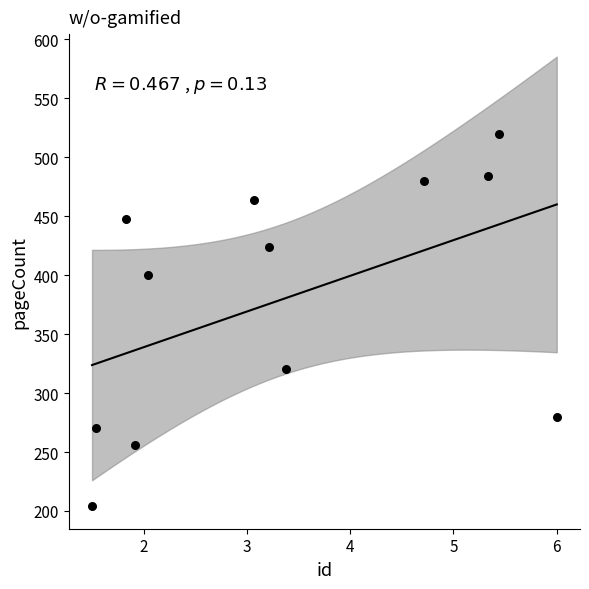

What is the range of Y values (max minus min)?

316